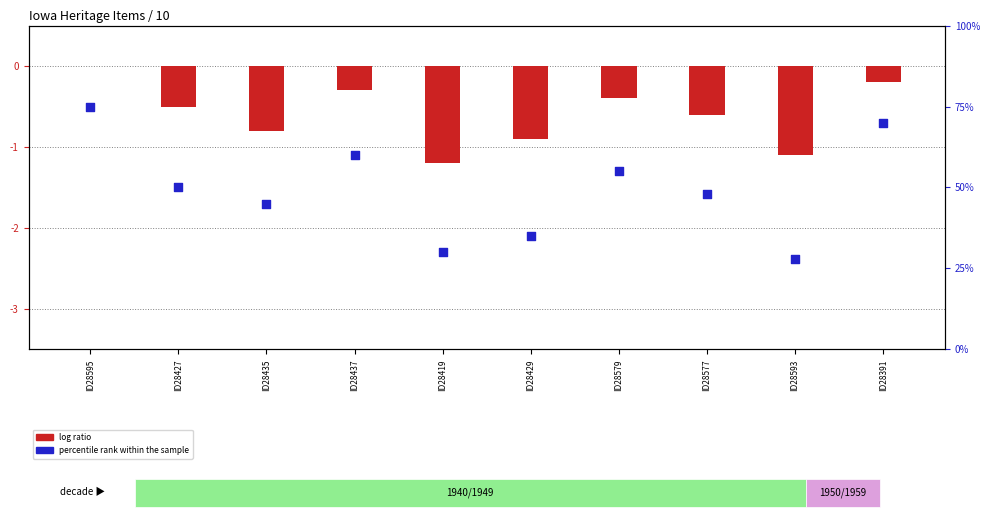

At which category is the sum across all series the highest?

ID28595